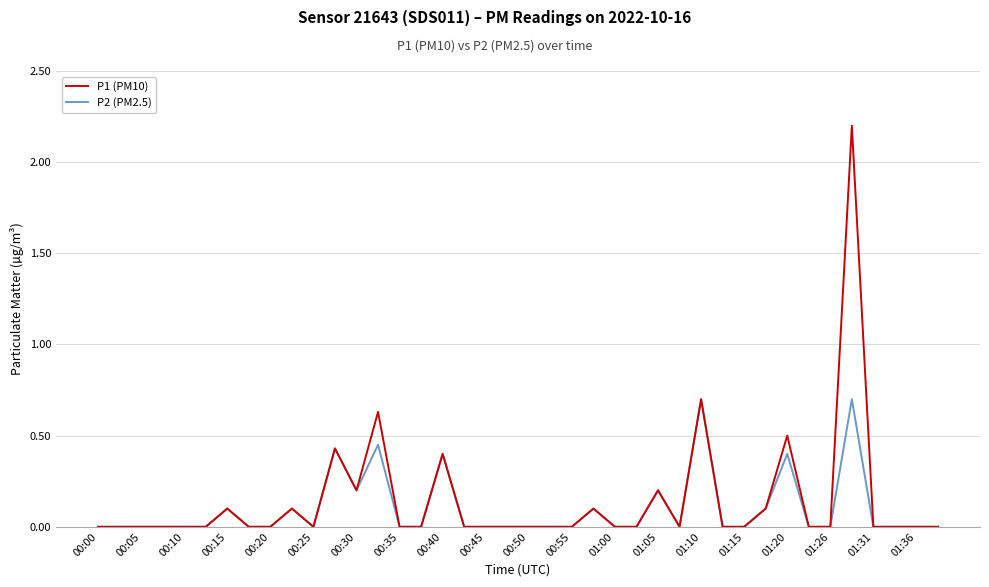

Which series has the widest spread of values?

P1 (PM10)